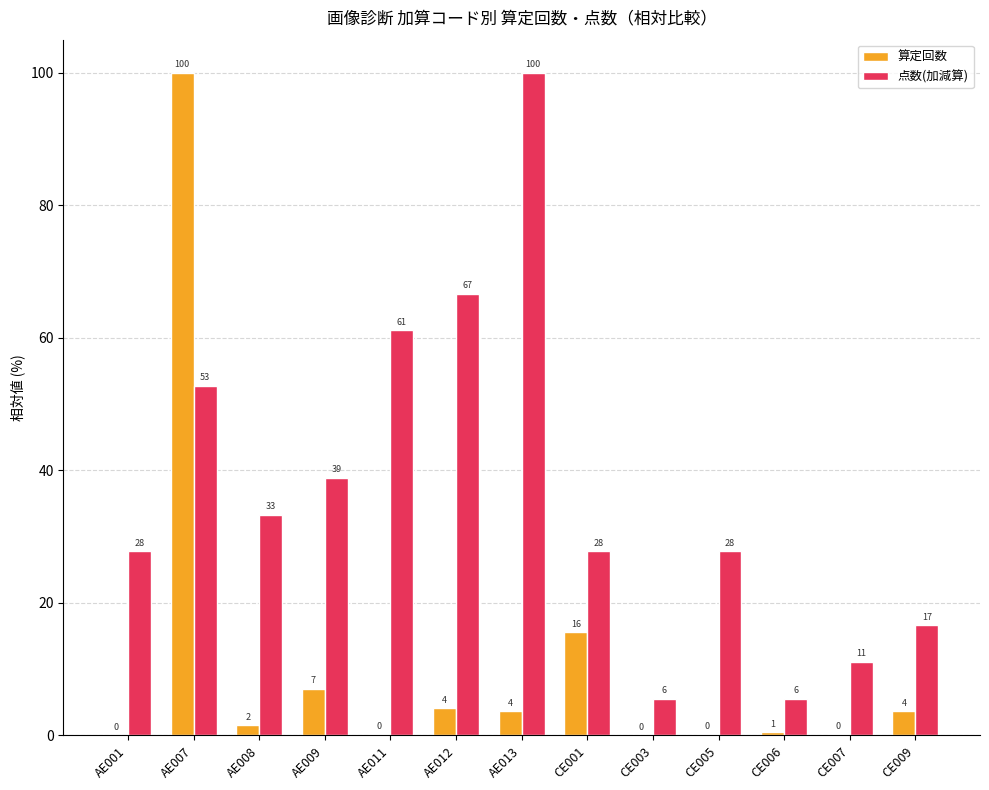

What position from the right is AE001?

13